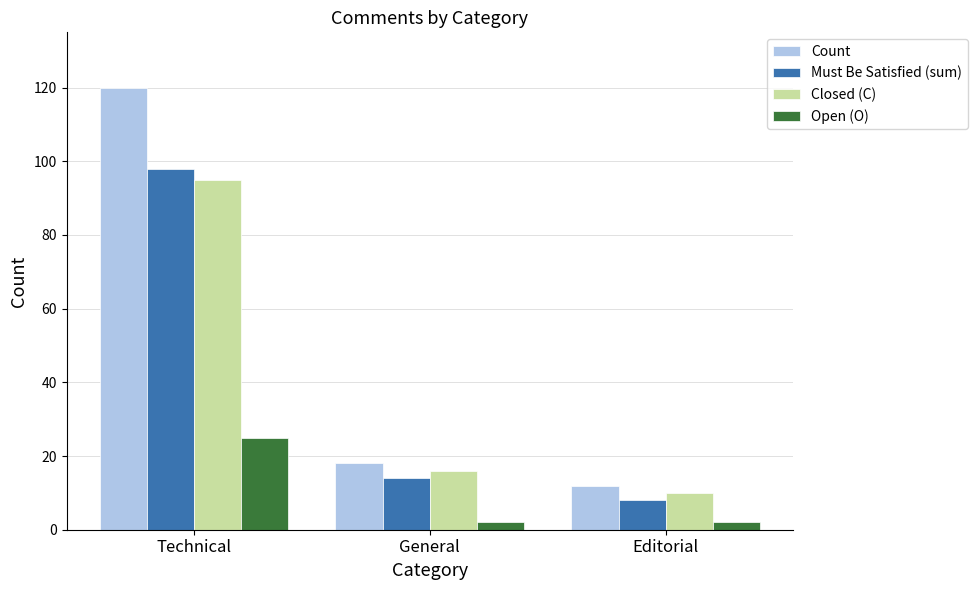

Reading left to right, list all the values displayed in this chart.

Count: 120	18	12
Must Be Satisfied (sum): 98	14	8
Closed (C): 95	16	10
Open (O): 25	2	2